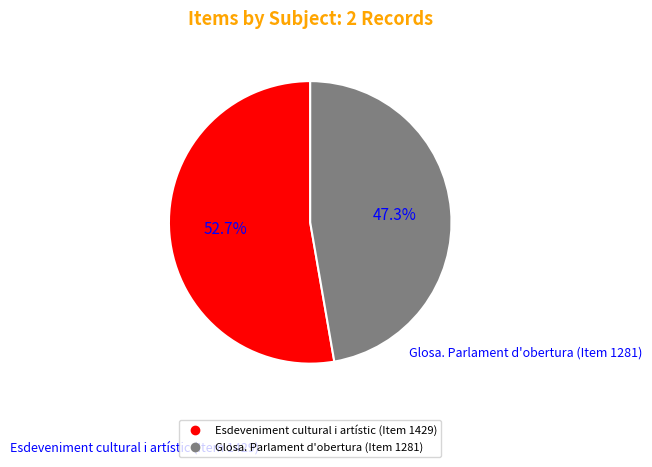

Count the number of slices in the pie.

2